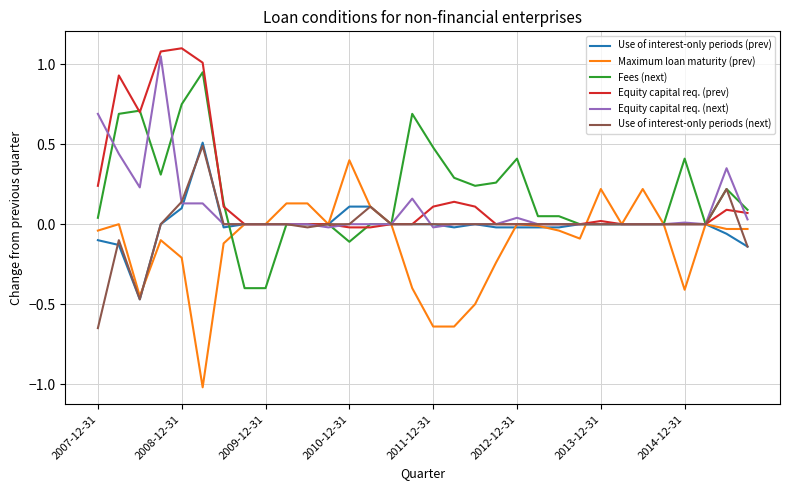

What is the highest value of the Use of interest-only periods (next) series?

0.5